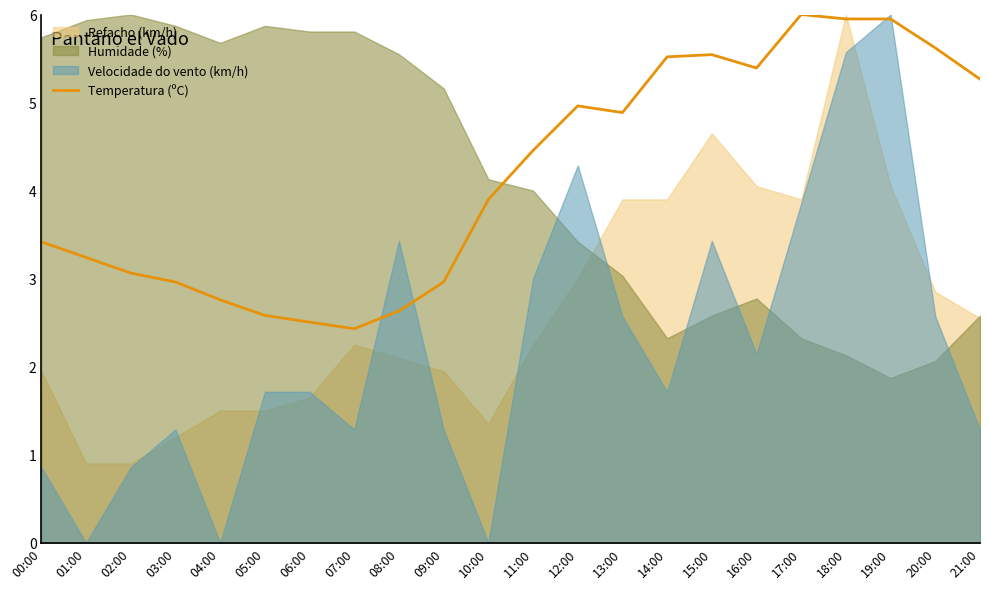

What position from the left is 00:00?

1